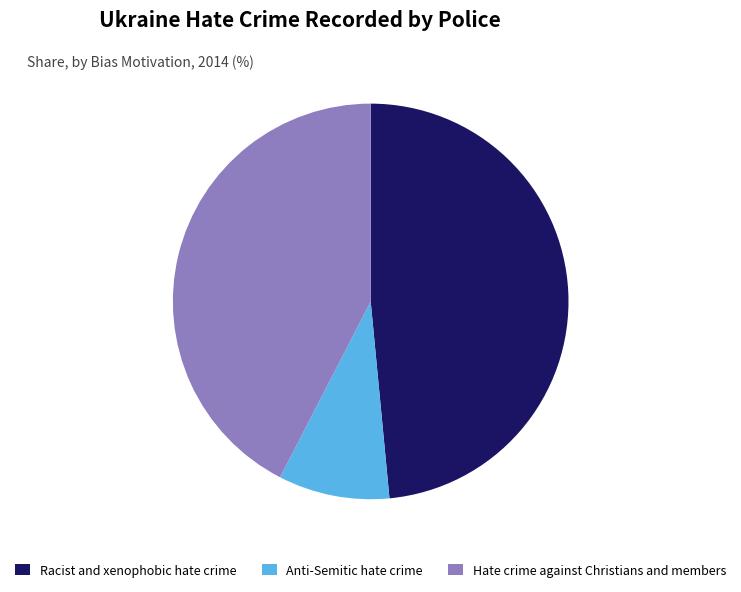

Is the sum of Hate crime against Christians and members and Anti-Semitic hate crime greater than half?

Yes